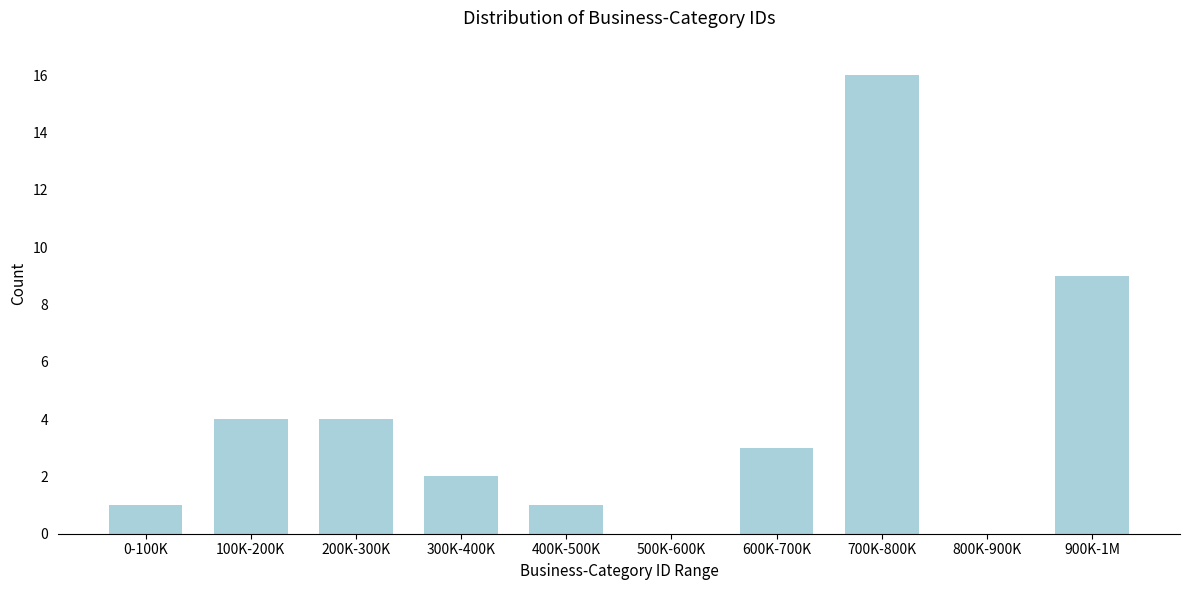

Reading left to right, transcribe all the data shown in this chart.

0-100K=1	100K-200K=4	200K-300K=4	300K-400K=2	400K-500K=1	500K-600K=0	600K-700K=3	700K-800K=16	800K-900K=0	900K-1M=9